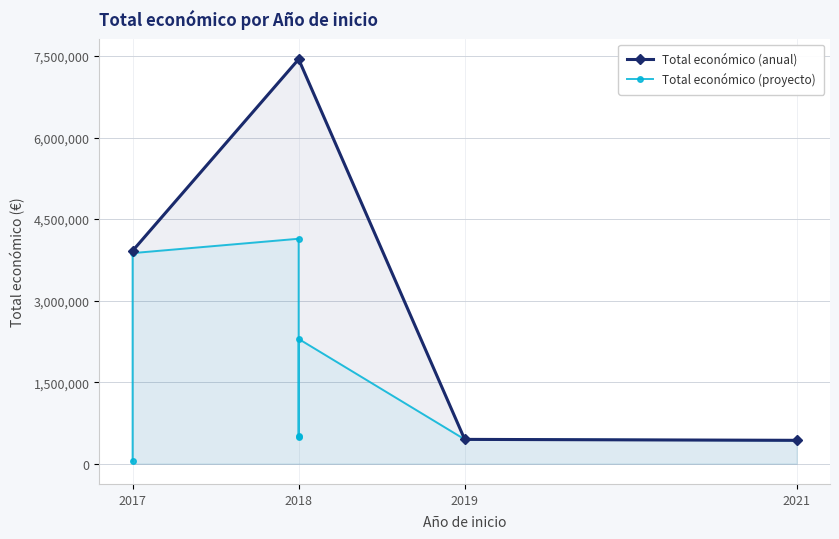

Count the number of categories in the chart.

8